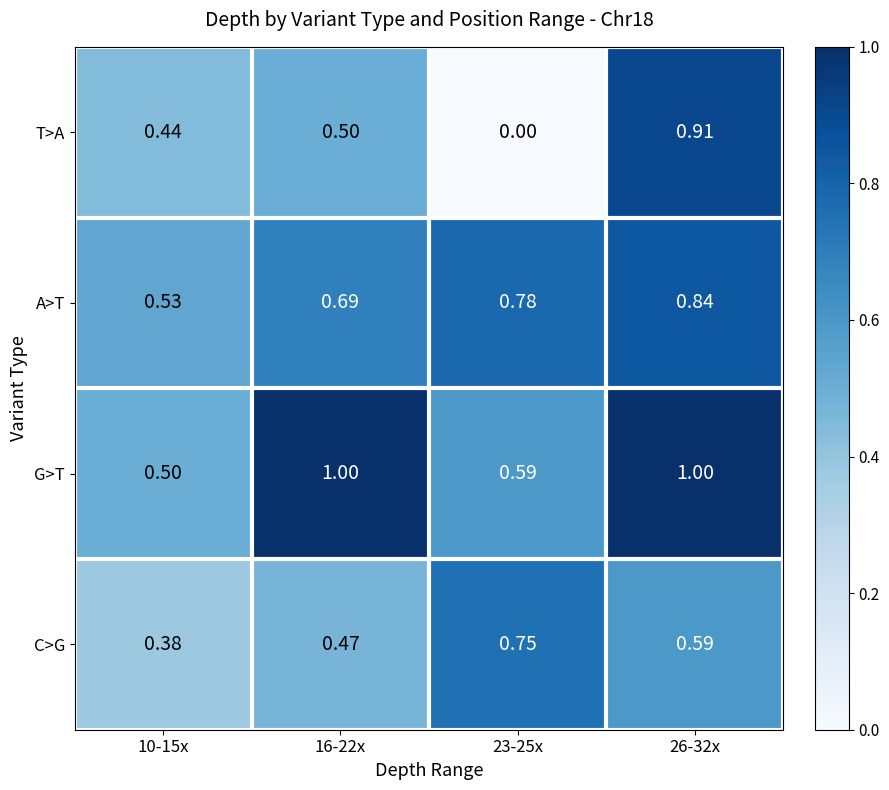

List the series in order of their overall mean, lowest first.

T>A, C>G, A>T, G>T